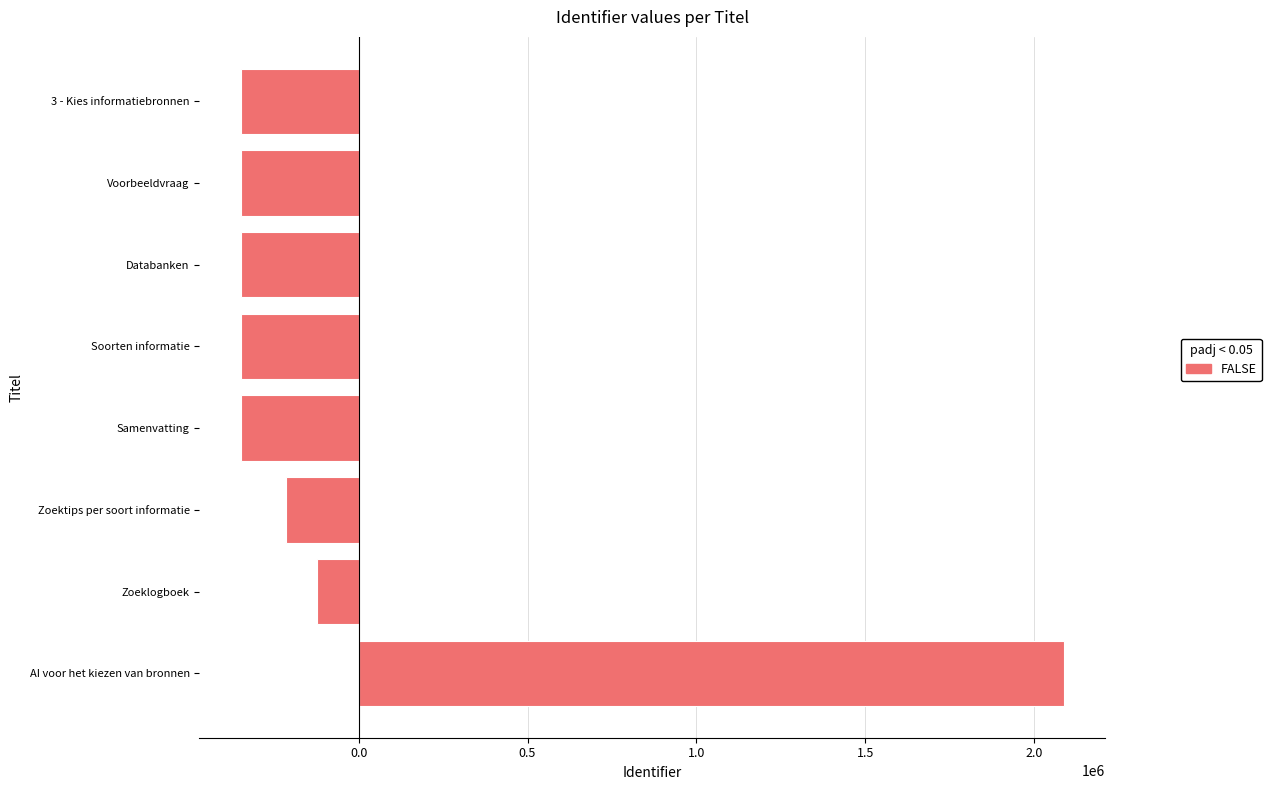

The chart shows a value of -349702.2 at Soorten informatie. True or false?

True